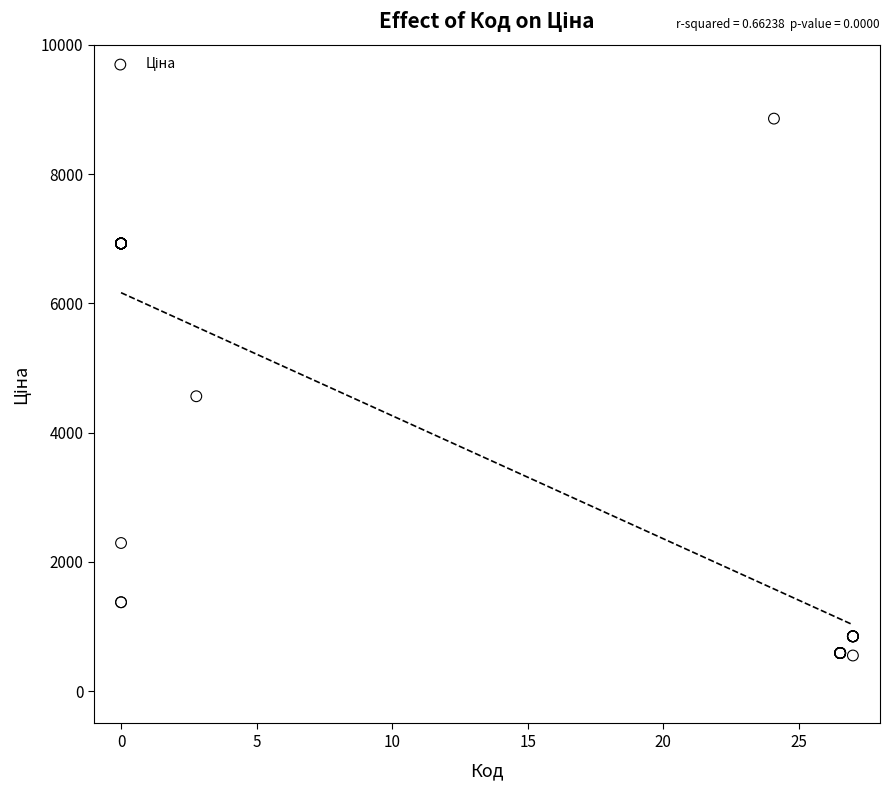

What Y value in the scatter plot is closest to 4704?

4561.9